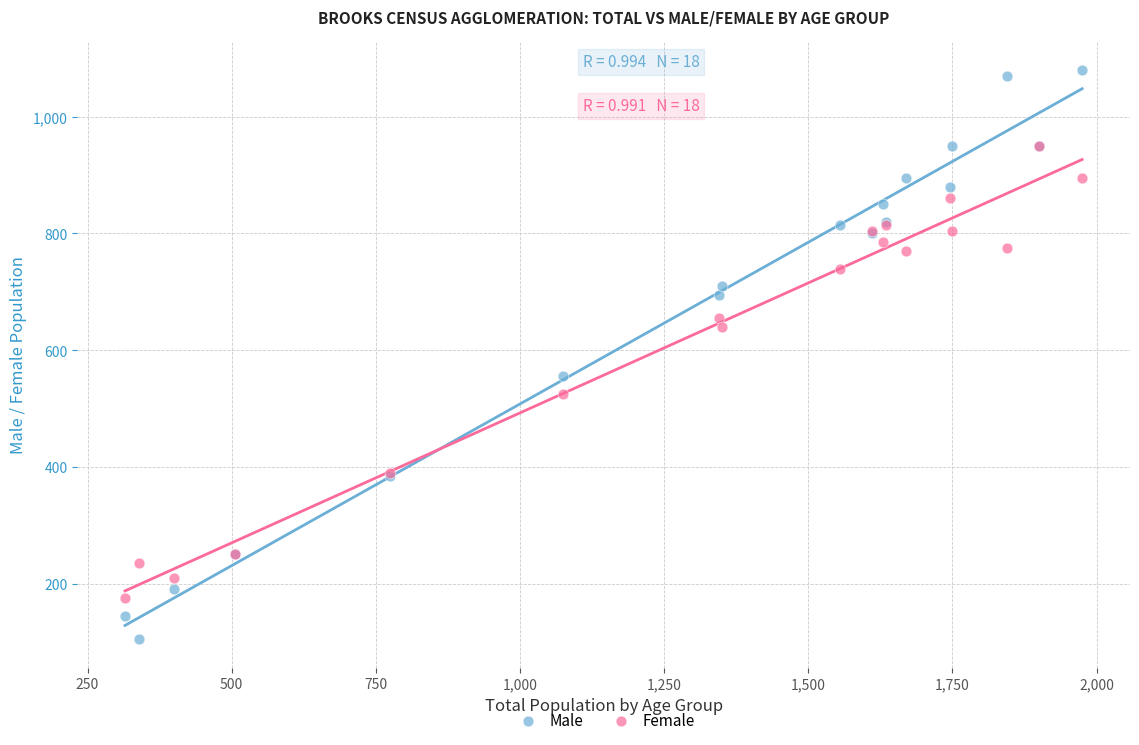

In the Male series, what Y value is closest to 592?

555